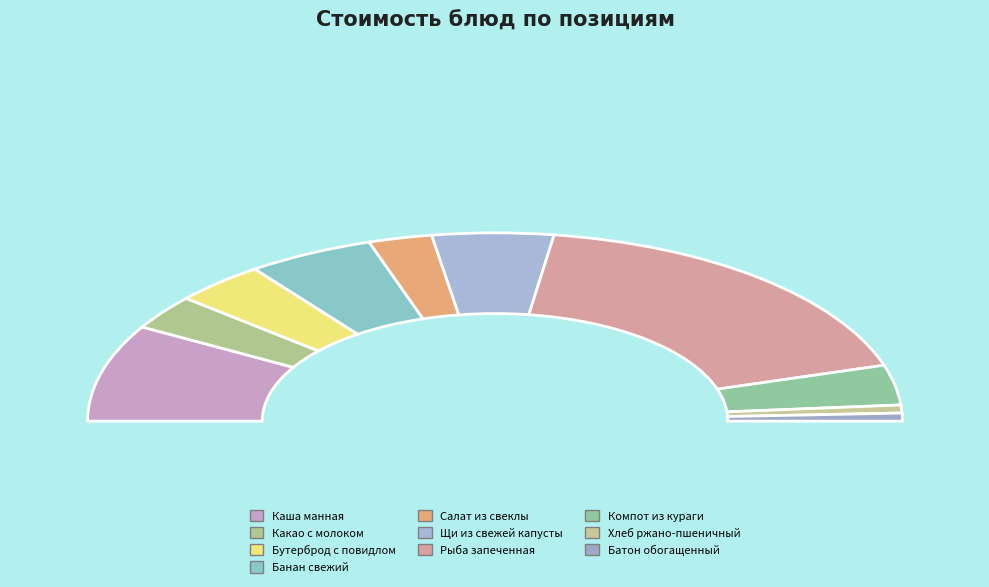

True or false: Щи из свежей капусты accounts for 10% of the total.

True